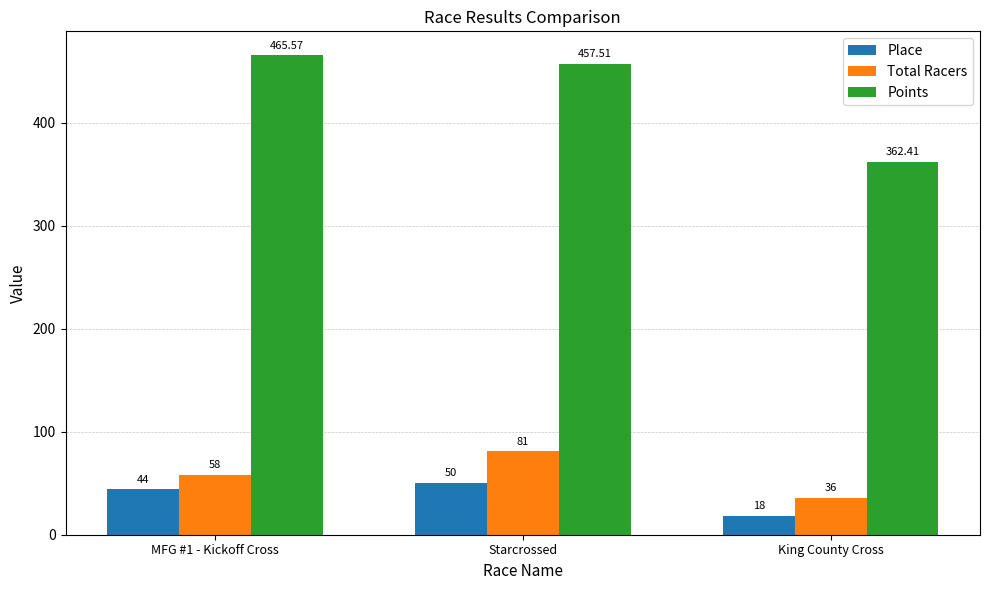

Is it true that Total Racers equals 119.8 at Starcrossed?

False